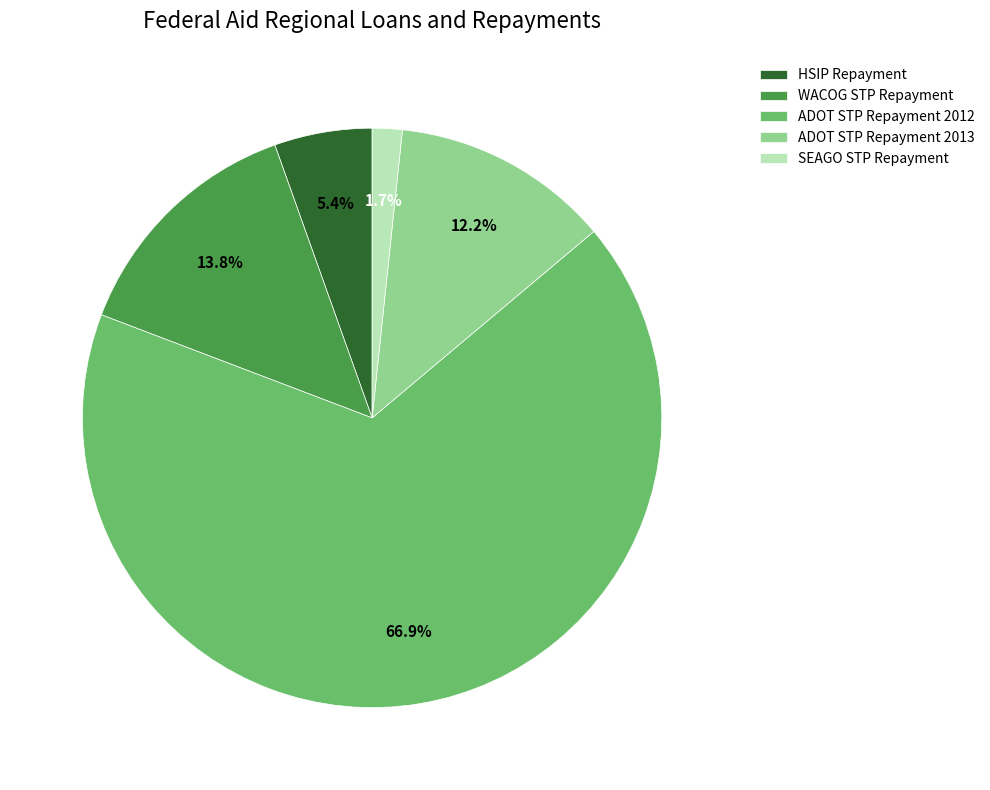

Does SEAGO STP Repayment account for over 50% of the chart?

No